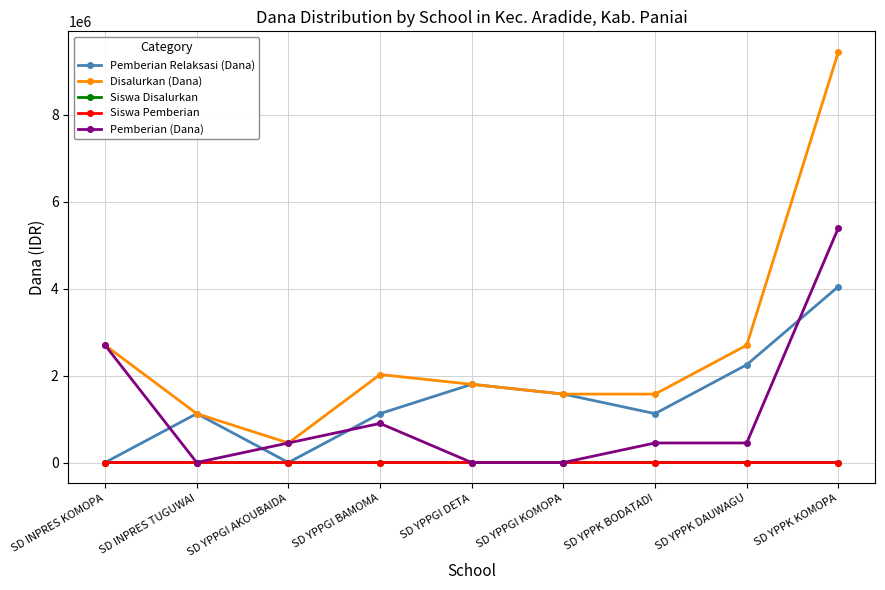

What is the sum of the Pemberian Relaksasi (Dana) values at SD YPPGI KOMOPA and SD YPPGI AKOUBAIDA?

1575000